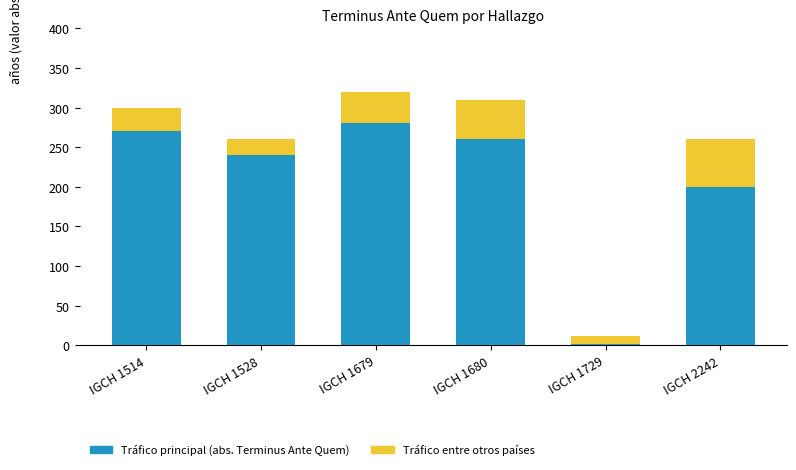

What is the sum of all Tráfico principal (abs. Terminus Ante Quem) values?

1251